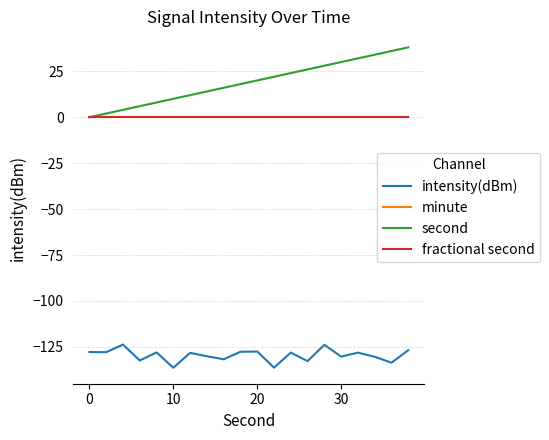

Is this an area chart (filled region under the line)?

No